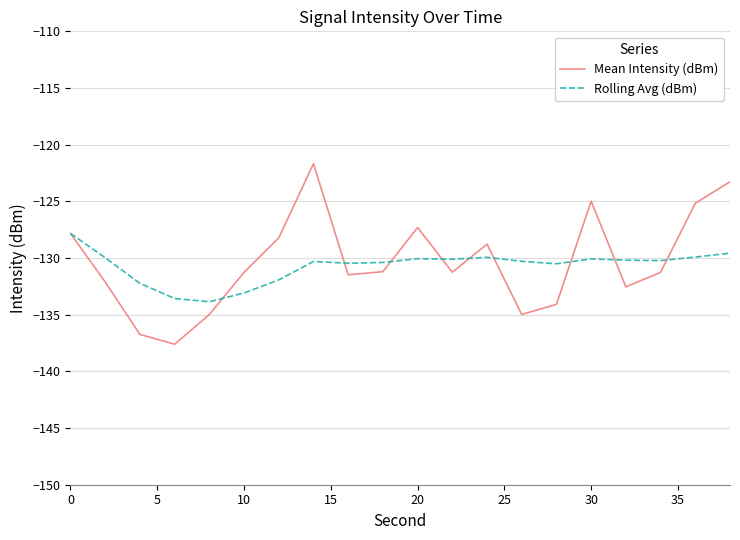

What is the minimum value for Rolling Avg (dBm)?

-133.9